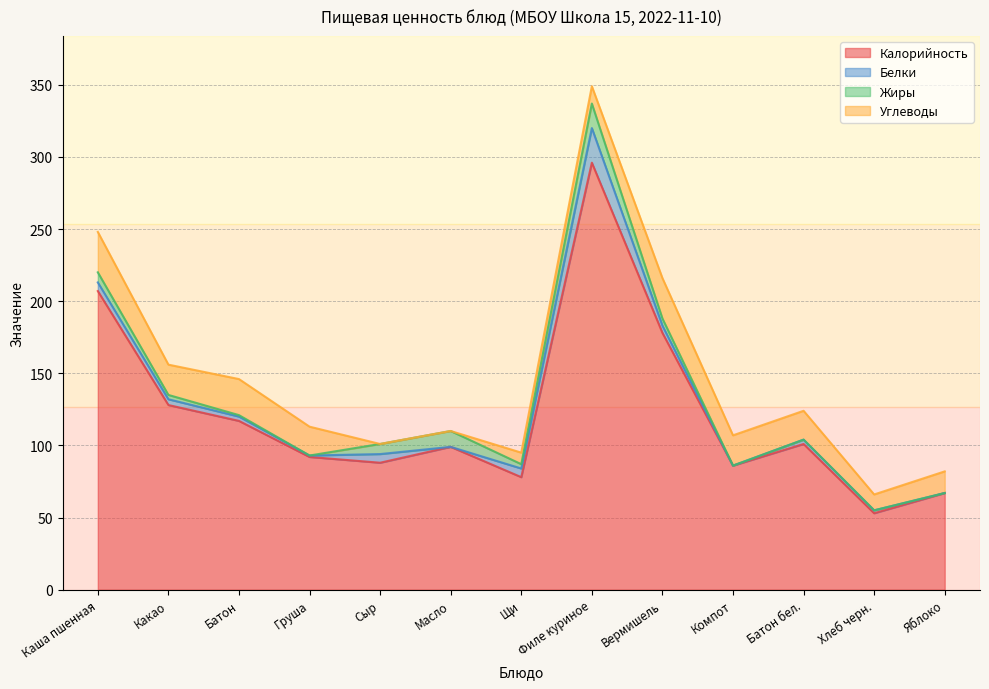

At which category does Калорийность reach its first local peak?

Масло